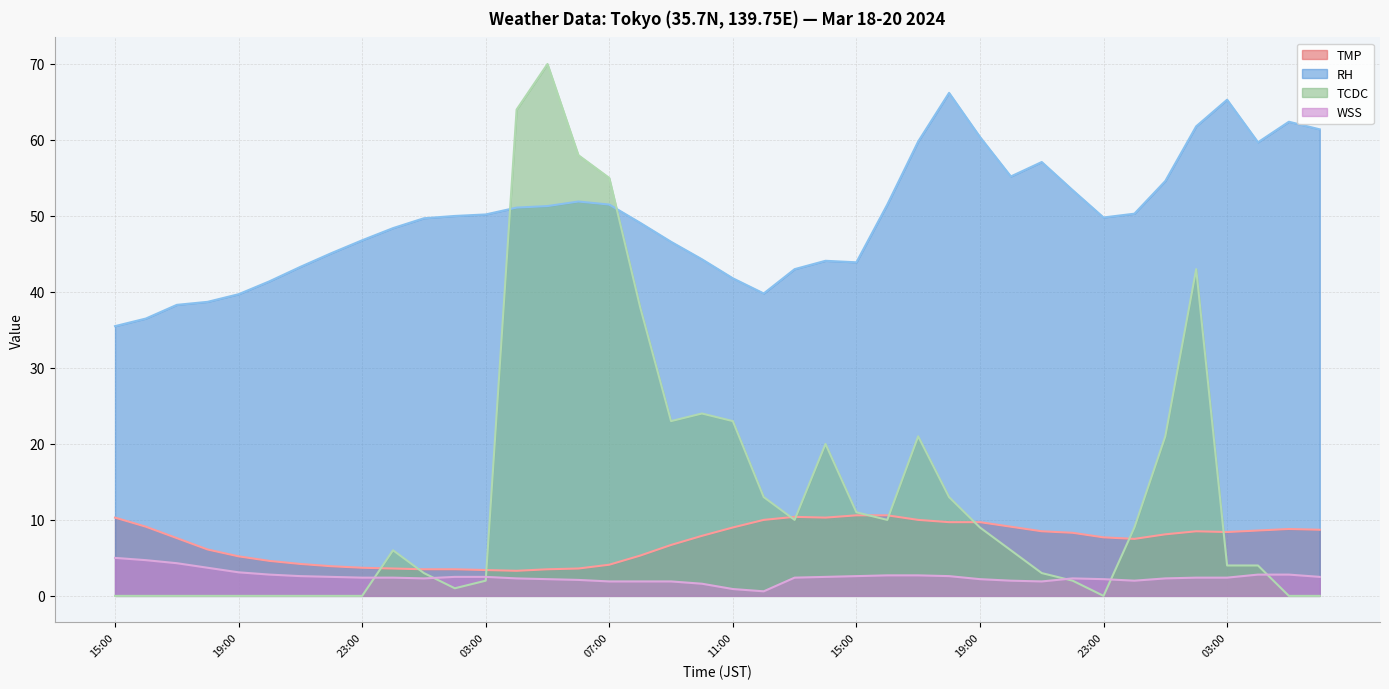

True or false: RH and TMP cross at least once.

False